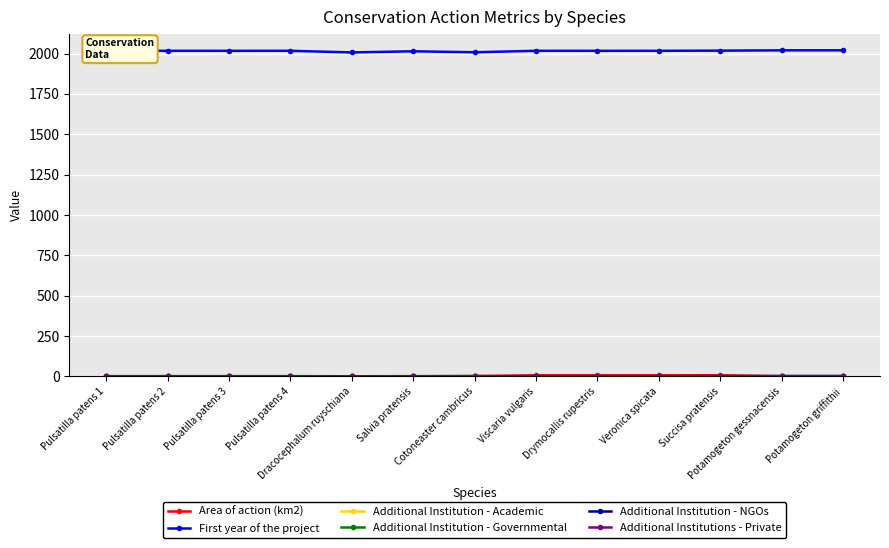

What is the value of the First year of the project point at the 2nd from the left?

2017.0